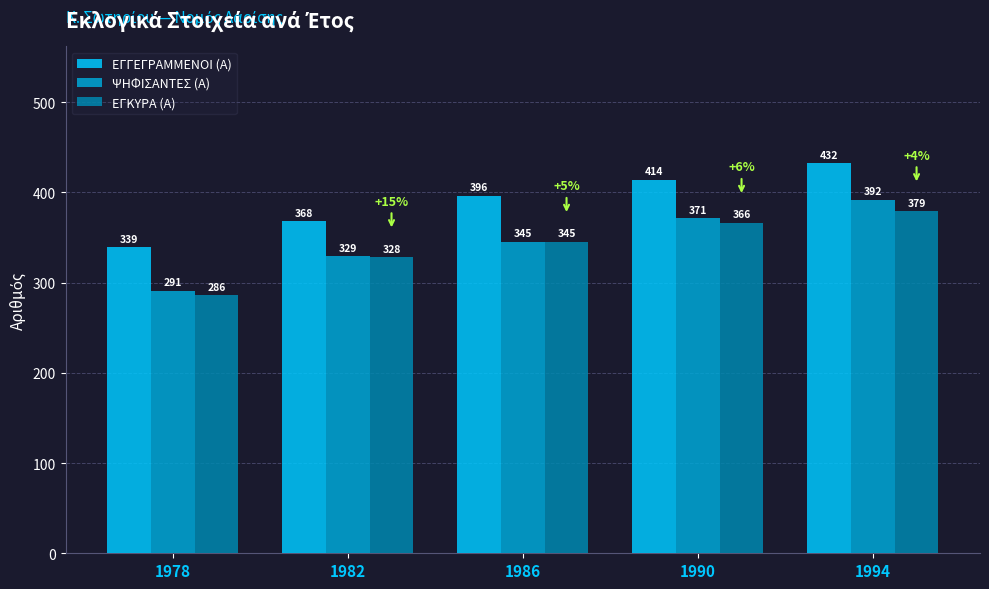

Which series has the largest total across all categories?

ΕΓΓΕΓΡΑΜΜΕΝΟΙ (Α)